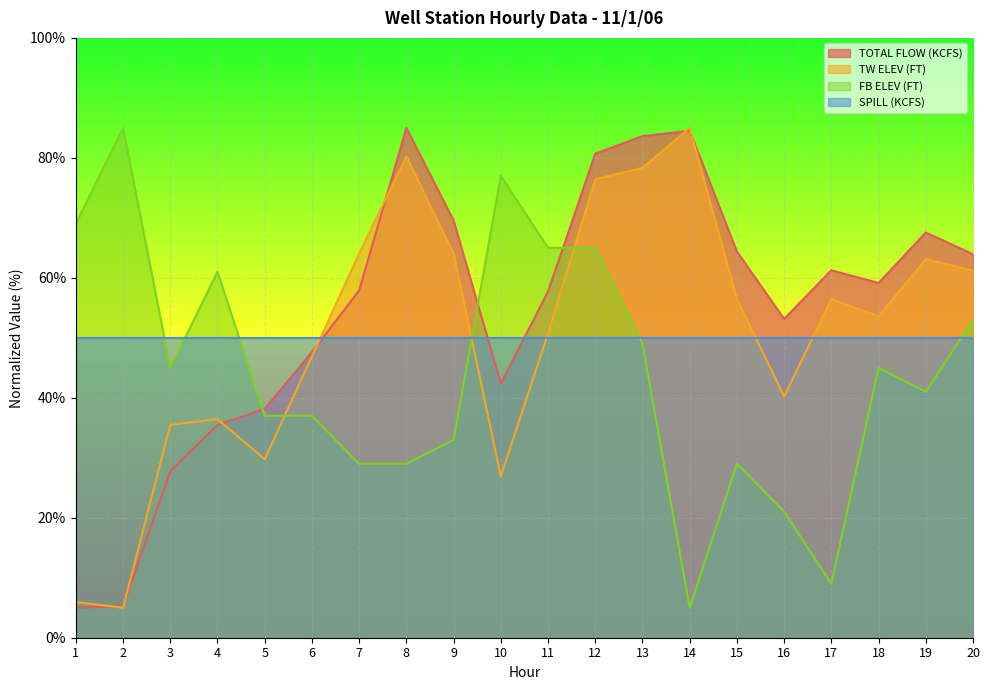

Between which two adjacent categories do FB ELEV (FT) and TW ELEV (FT) first intersect?

5 and 6